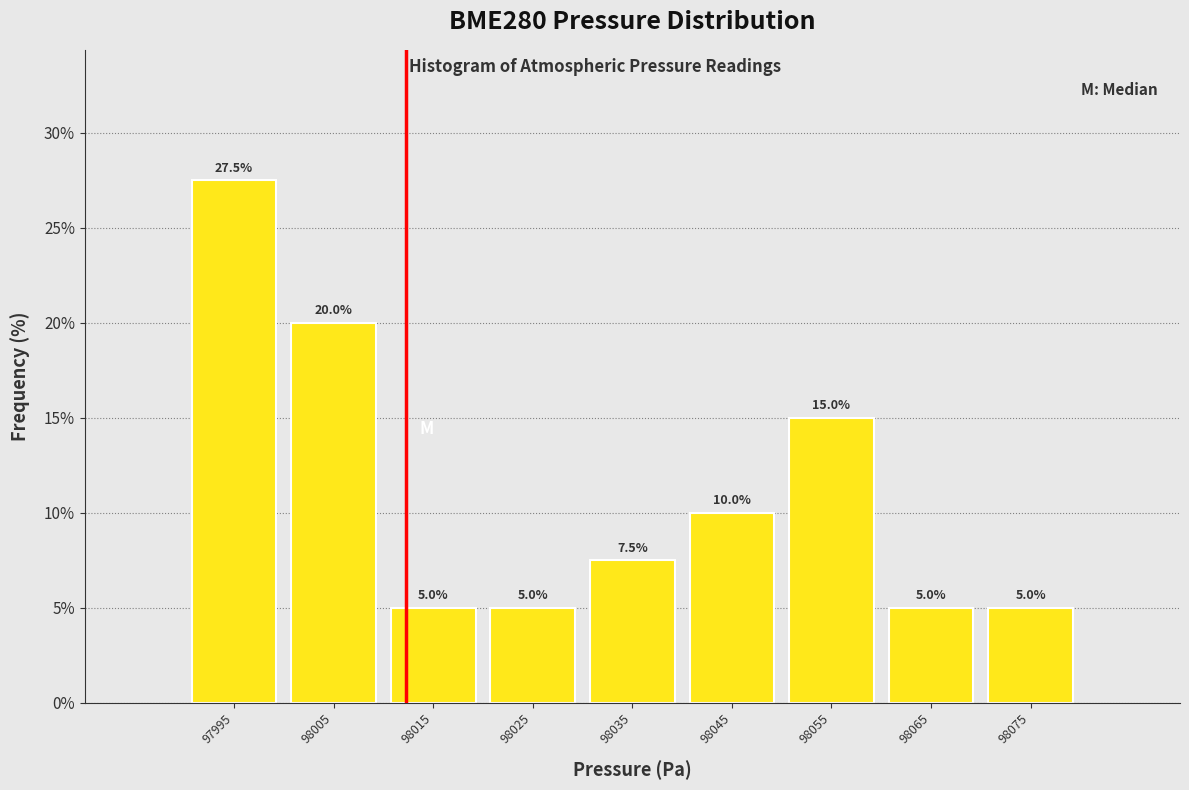

What is the height of the bar covering 97990 to 98000 on the x-axis?

27.5